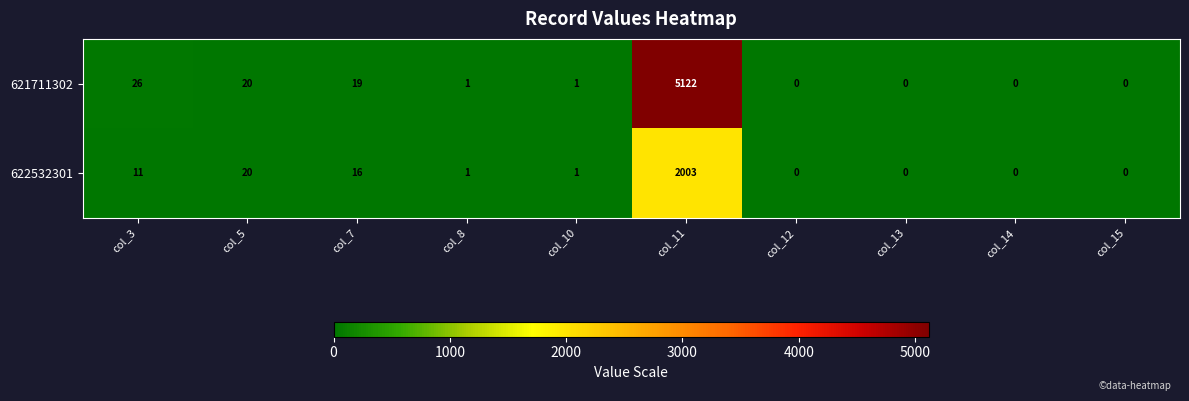

Reading right to left, extract all data points from this chart.

621711302: col_15=0	col_14=0	col_13=0	col_12=0	col_11=5122	col_10=1	col_8=1	col_7=19	col_5=20	col_3=26
622532301: col_15=0	col_14=0	col_13=0	col_12=0	col_11=2003	col_10=1	col_8=1	col_7=16	col_5=20	col_3=11